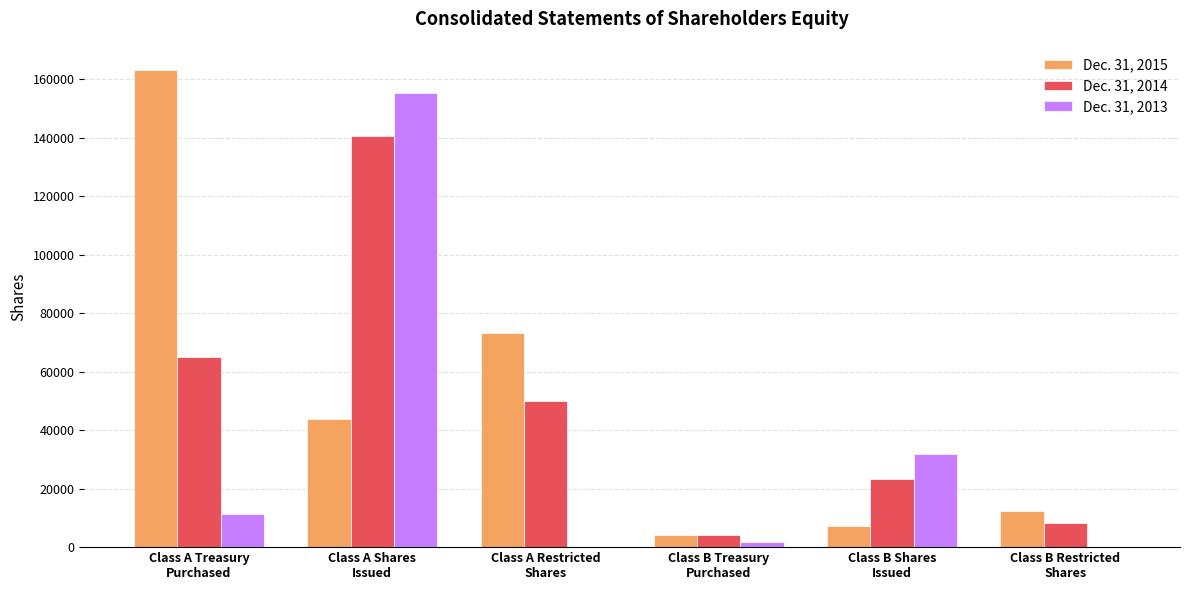

Count the number of categories in the chart.

6